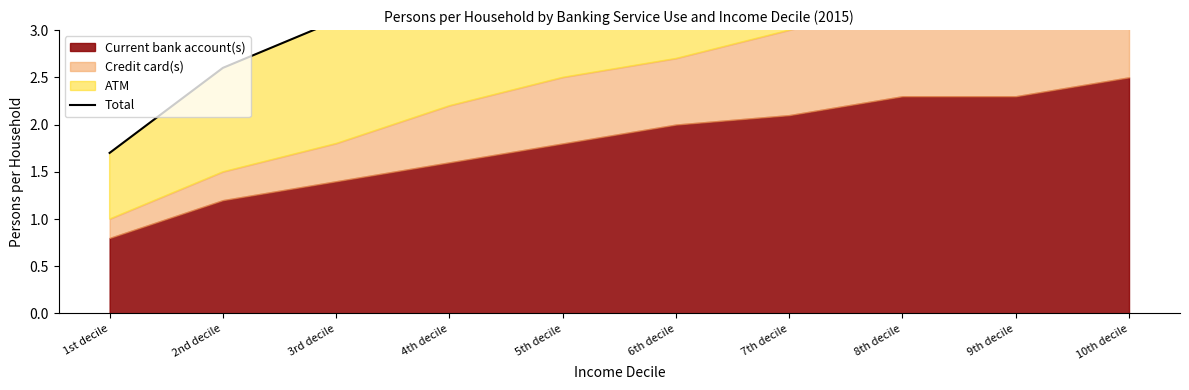

Count the number of categories in the chart.

10